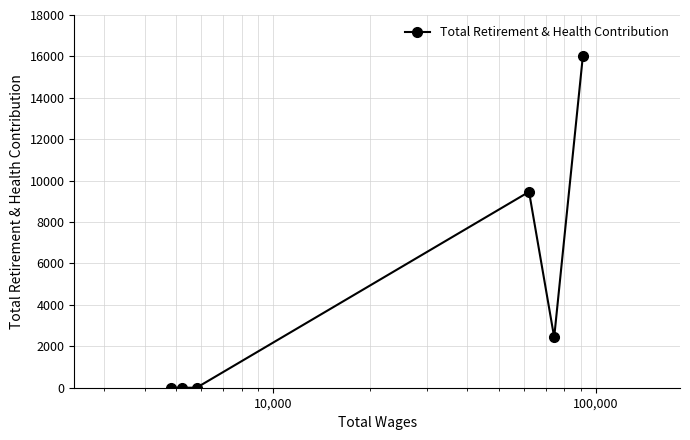

What is the difference between the maximum and minimum values?

16035